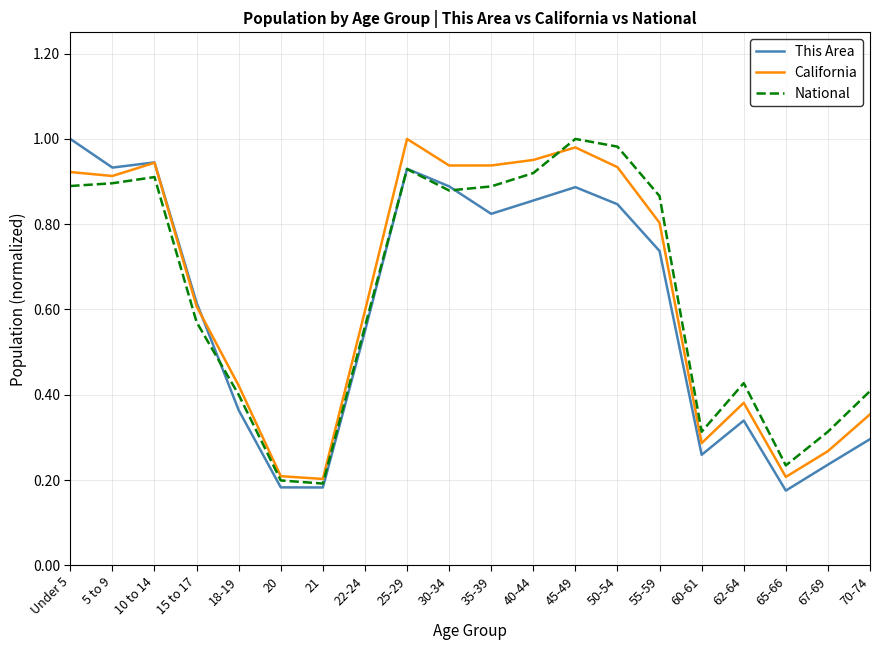

Between 21 and 25-29, which series saw the biggest shift?

California